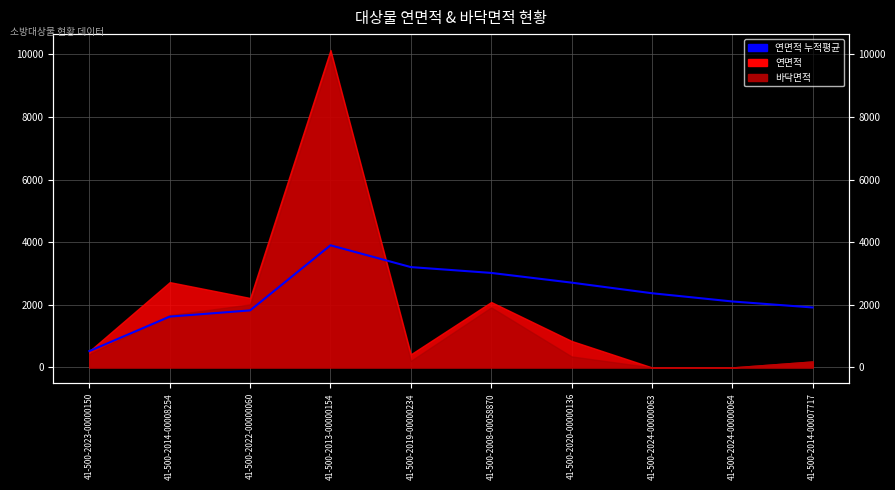

At which label does the data first exceed 2369?

41-500-2013-00000154